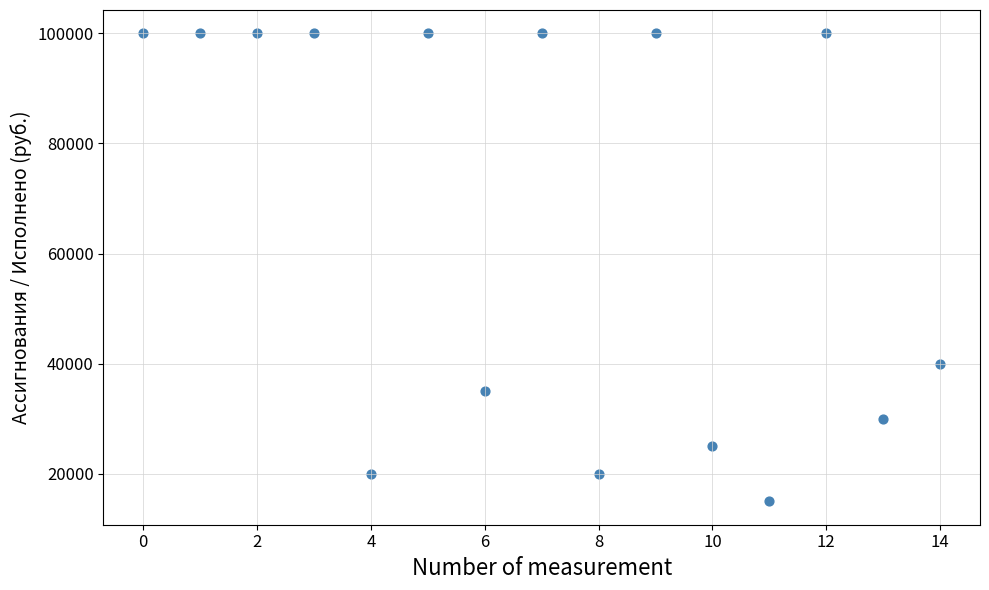

What is the range of Y values (max minus min)?

85000